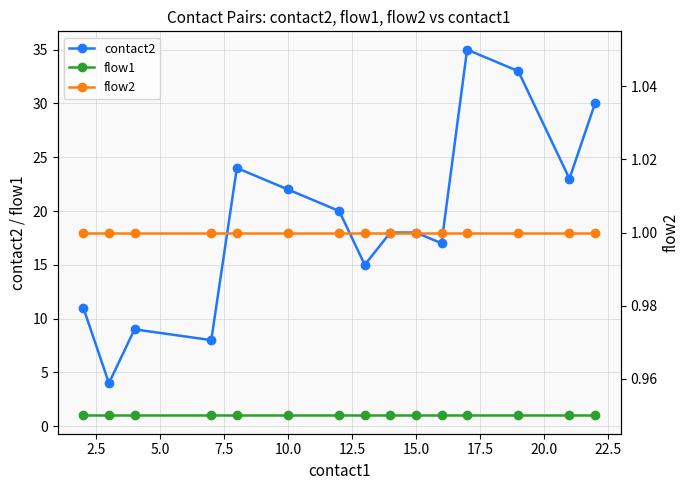

How many lines are shown in the chart?

3